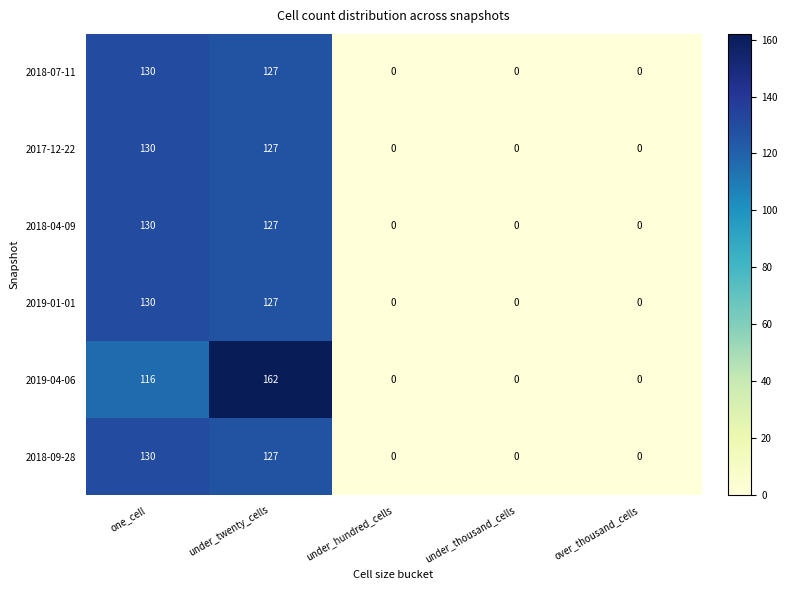

Which series has the widest spread of values?

2019-04-06